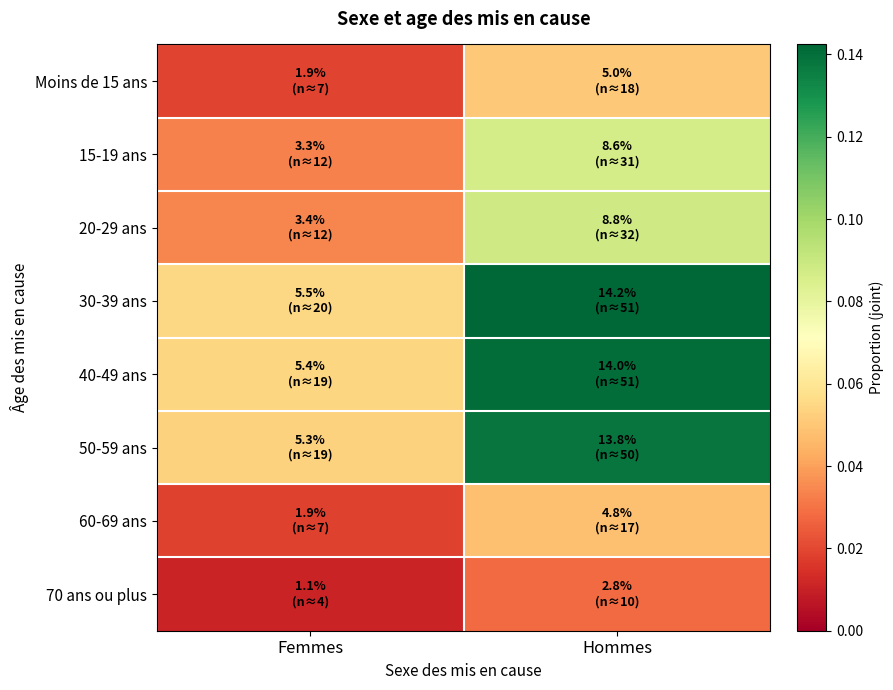

Rank the series at Hommes from highest to lowest value.

30-39 ans, 40-49 ans, 50-59 ans, 20-29 ans, 15-19 ans, Moins de 15 ans, 60-69 ans, 70 ans ou plus